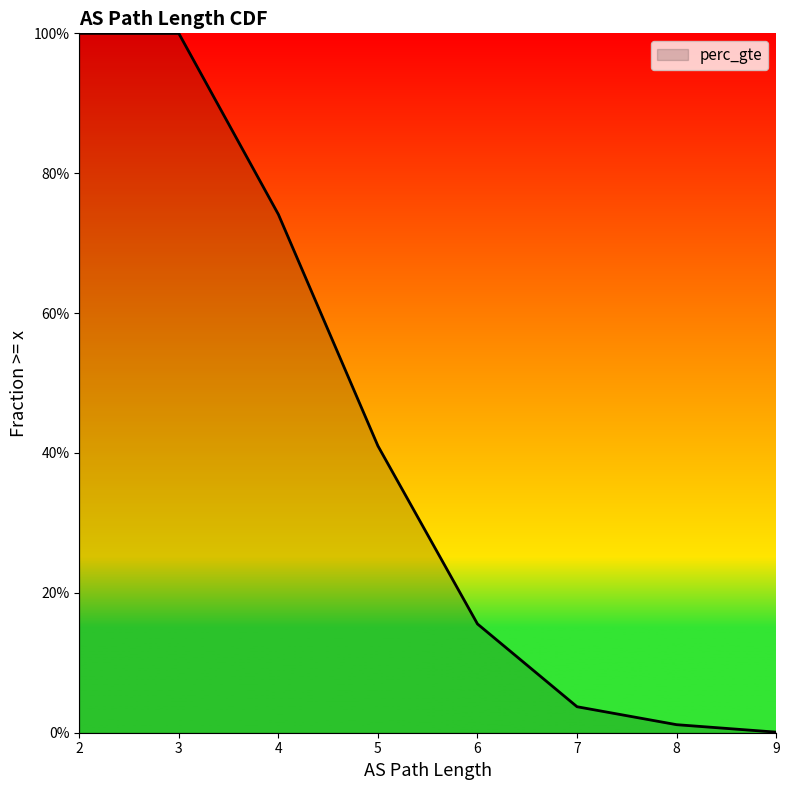

What is the value of the 5th point from the left?

0.2